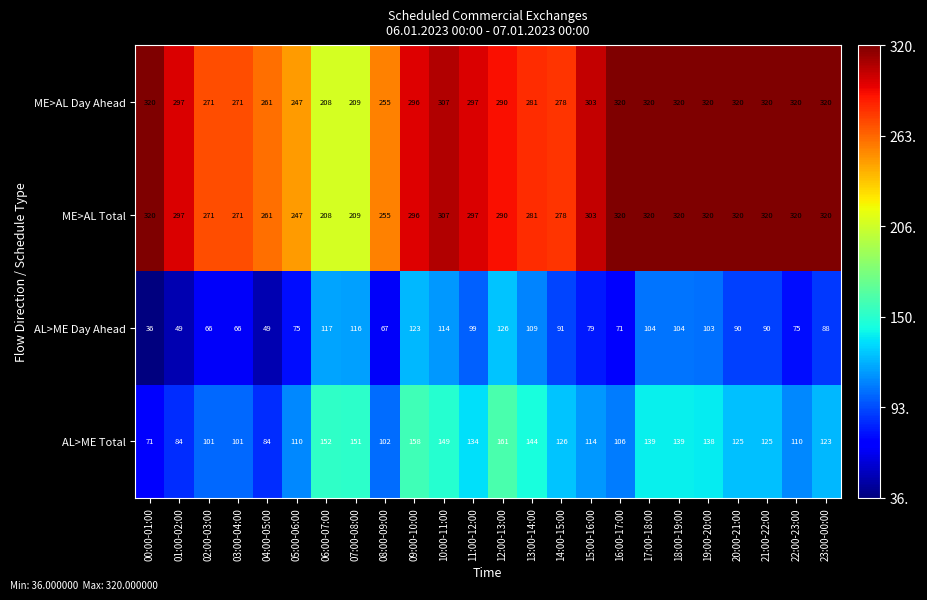

The value of AL>ME Total at 07:00-08:00 is 151. True or false?

True